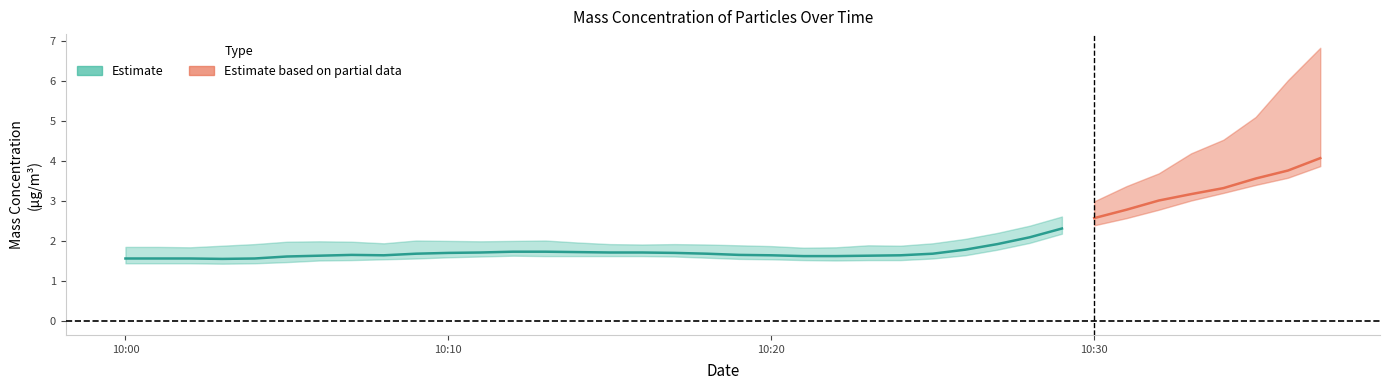

How many data points does each series have?

38